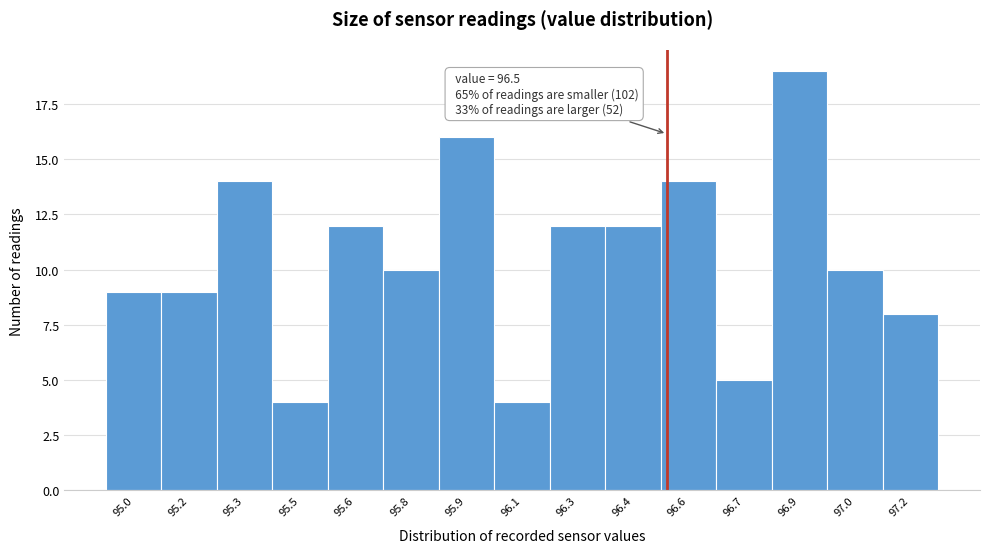

Reading left to right, extract all data points from this chart.

9	9	14	4	12	10	16	4	12	12	14	5	19	10	8